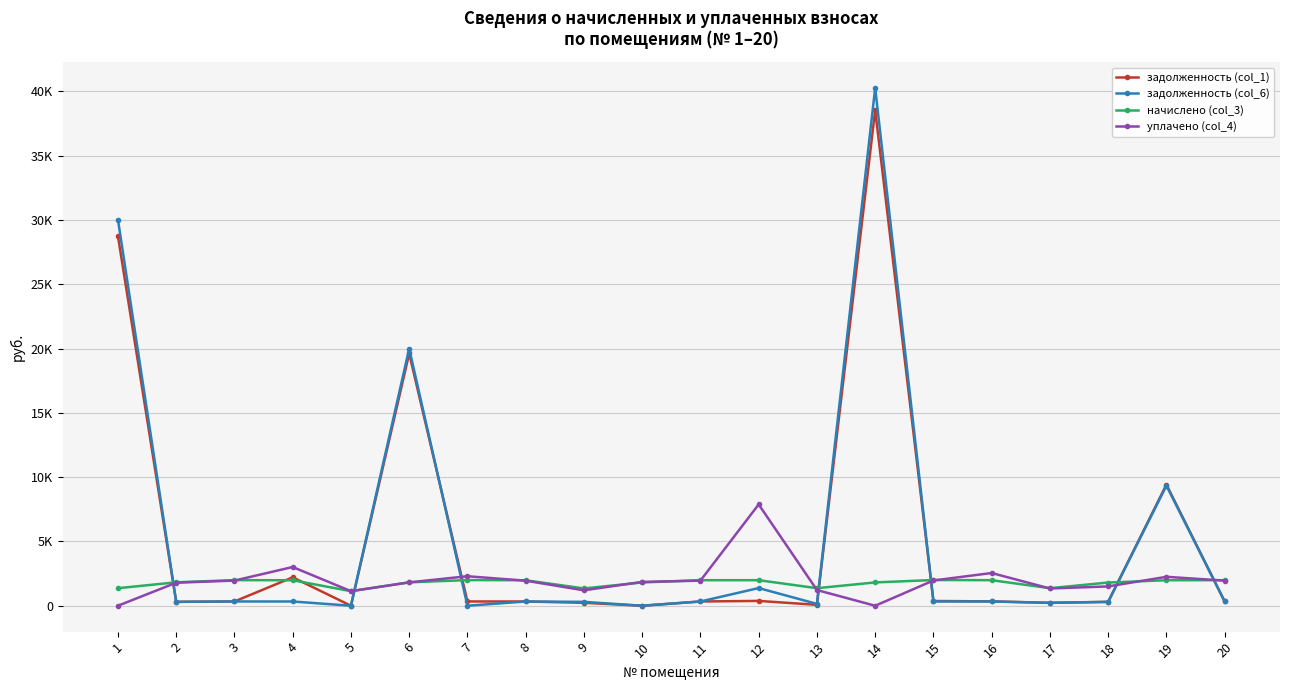

How many times do начислено (col_3) and задолженность (col_6) cross each other?

7